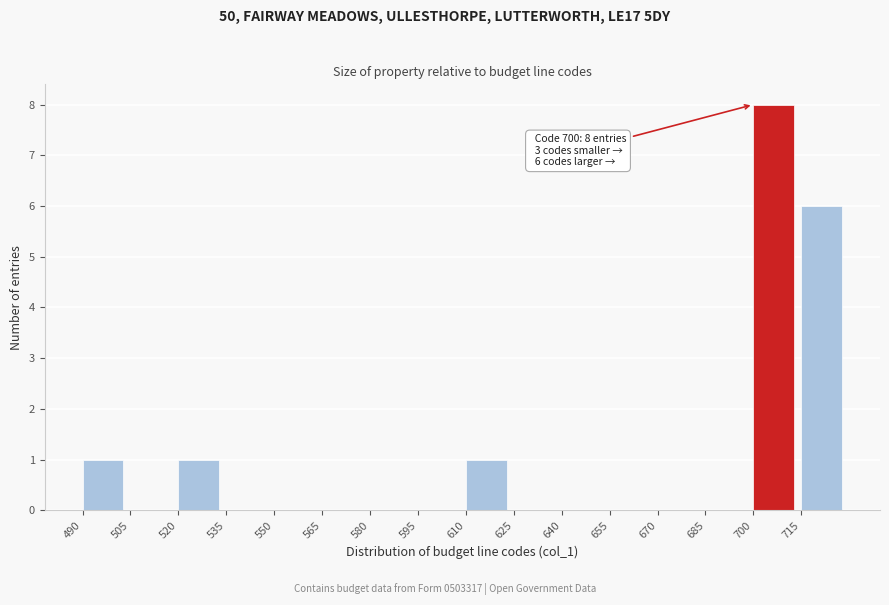

Which range on the x-axis has the tallest bar?

700 to 715